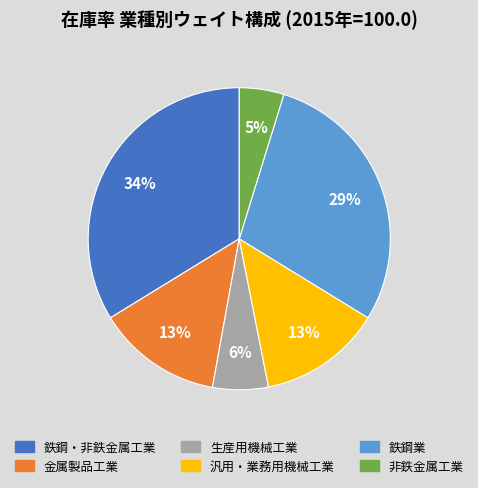

To the nearest percent, what is the difference between the 汎用・業務用機械工業 and 鉄鋼業 slice percentages?

16%